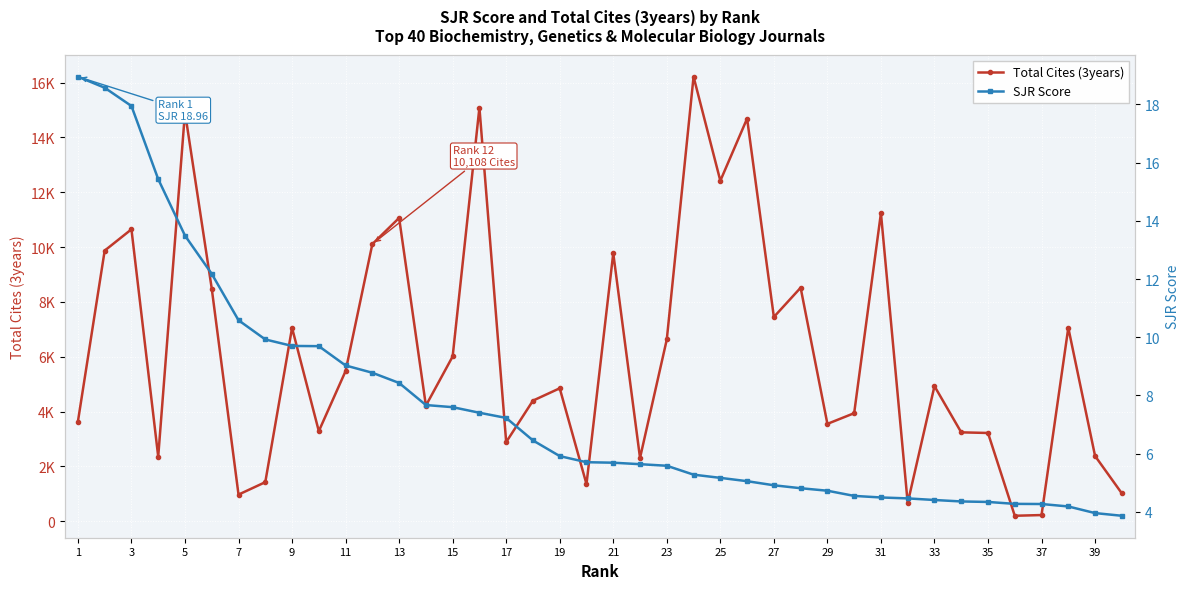

True or false: SJR Score and Total Cites (3years) cross at least once.

False